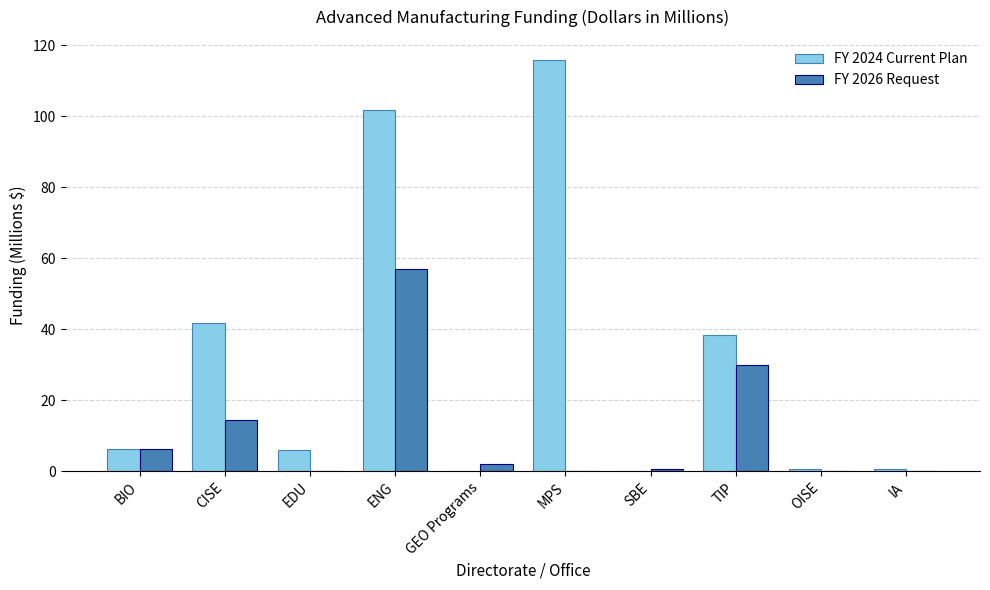

How many groups of bars are there?

10